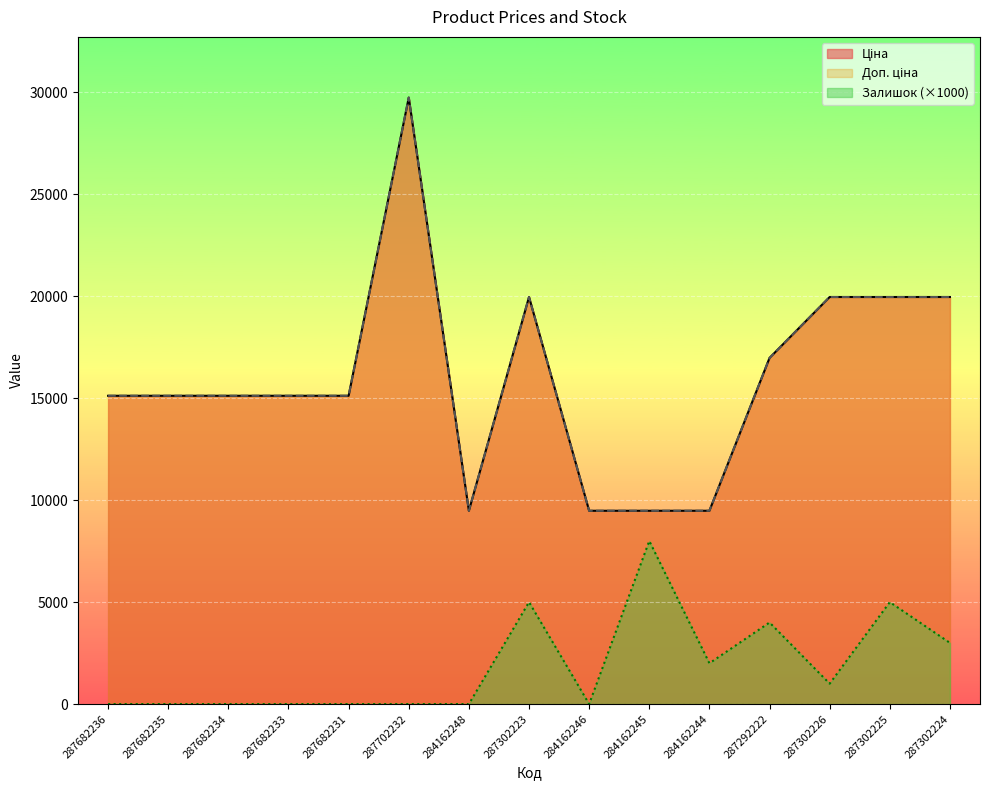

True or false: Залишок and Доп. ціна cross at least once.

False